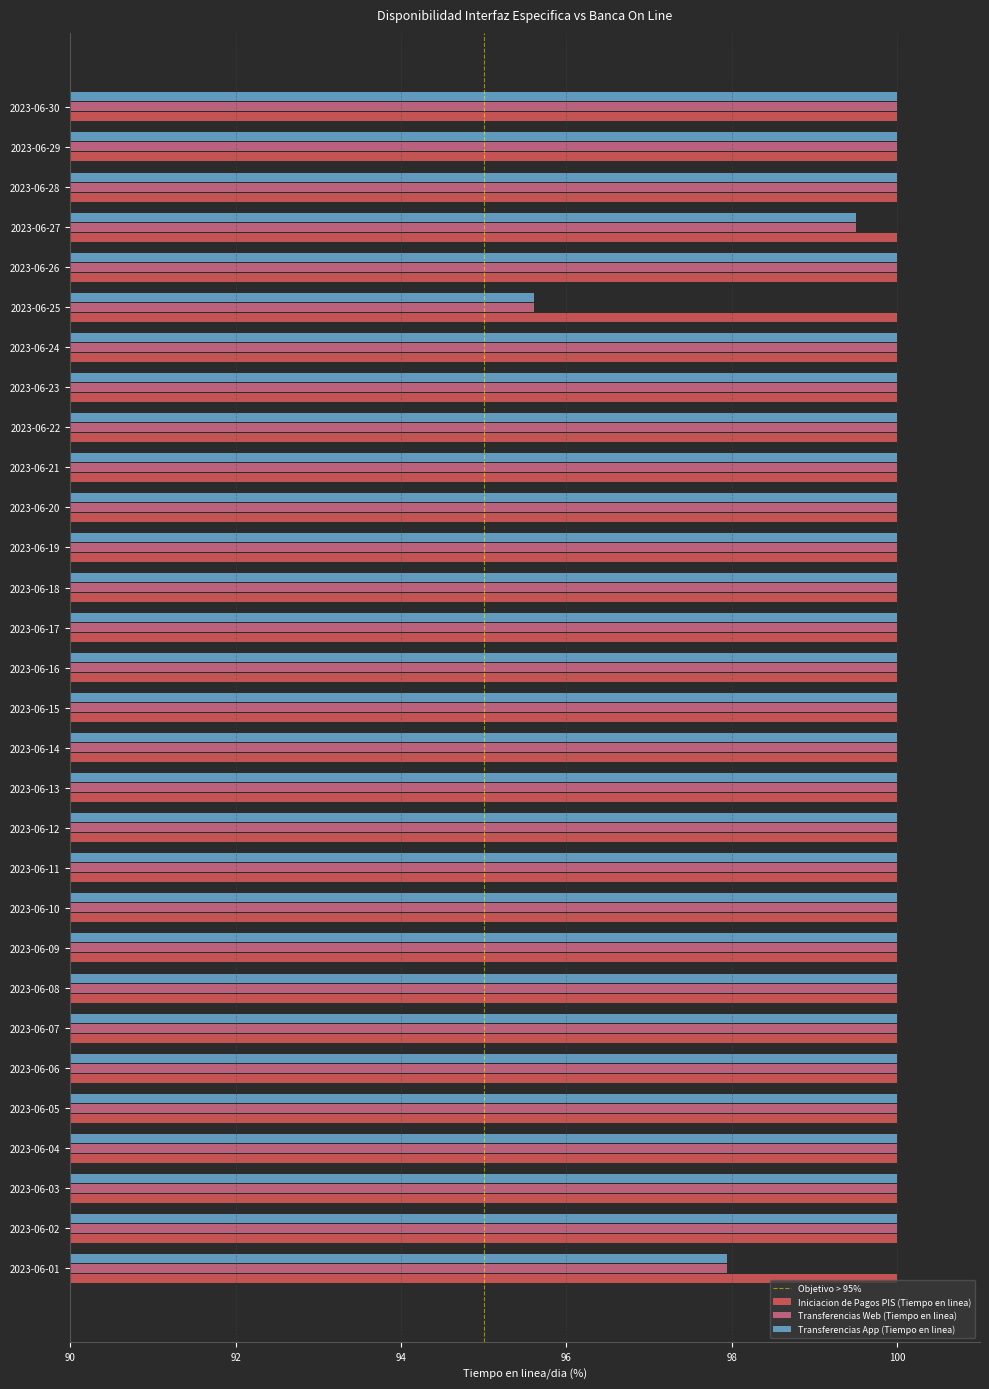

The value of Transferencias Web (Tiempo en linea) at 2023-06-02 is 47.5. True or false?

False